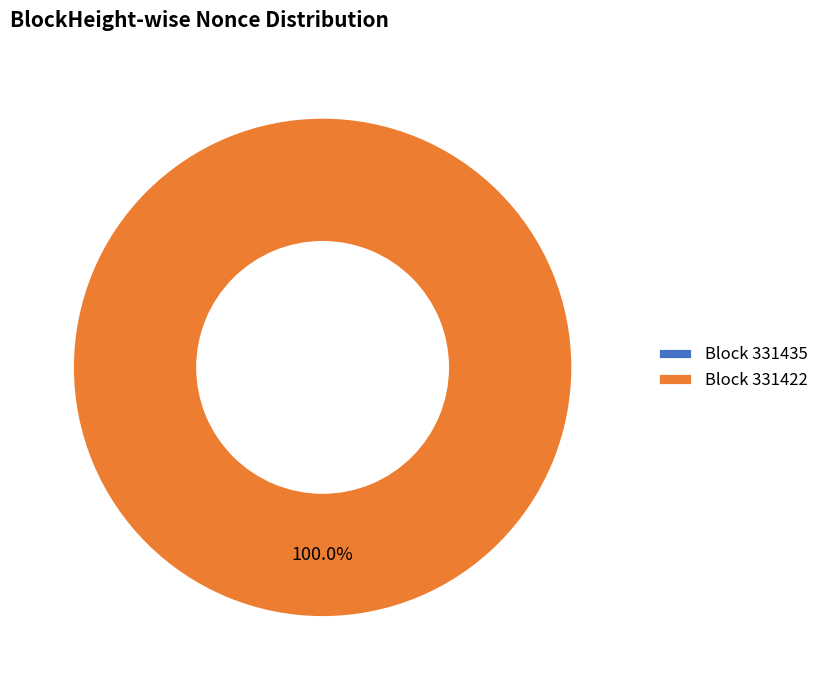

Which category has the biggest portion of the pie?

331422